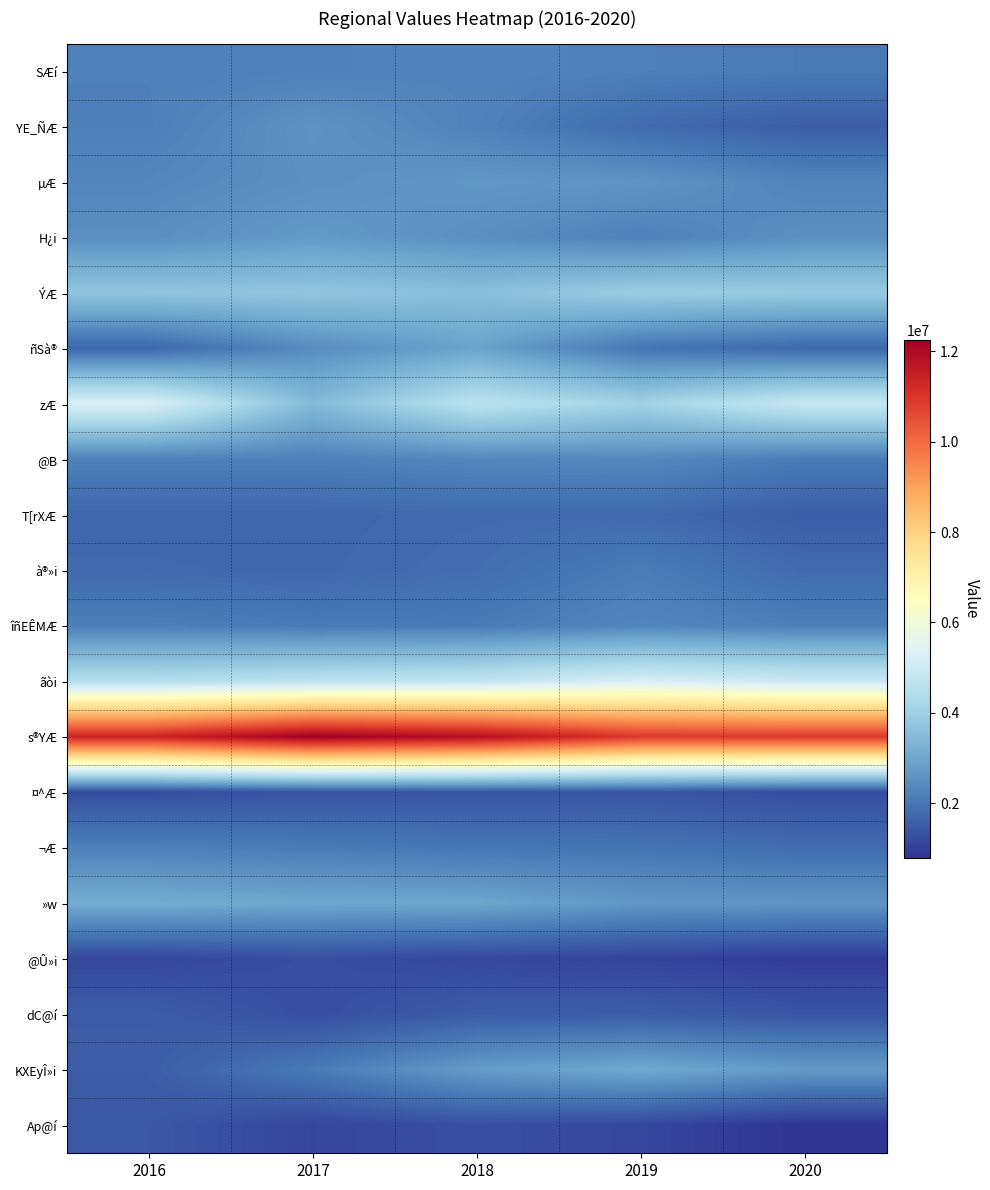

How many series are shown in this chart?

20